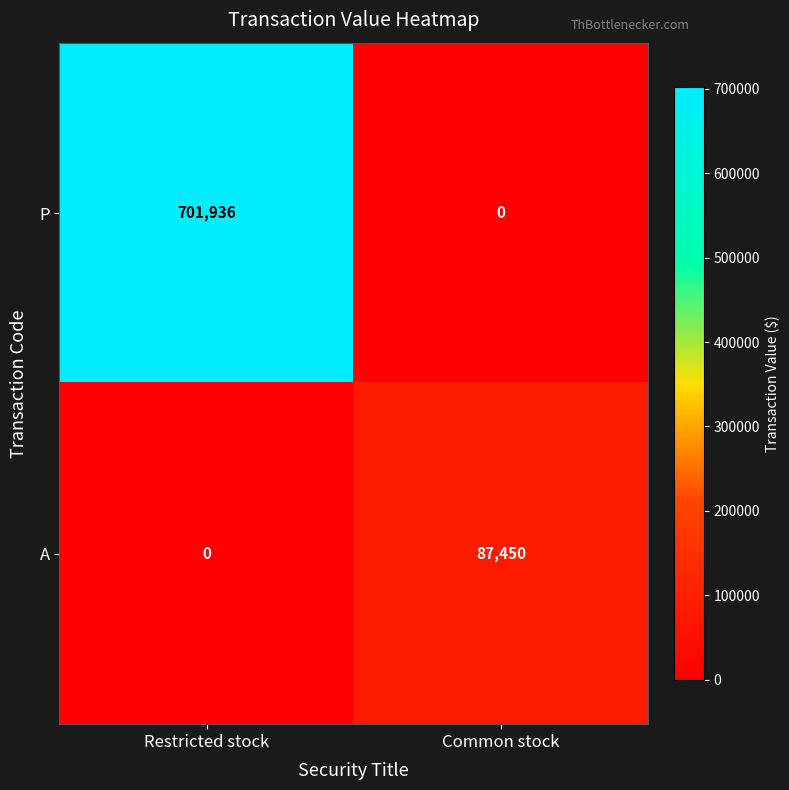

Where is A nearest to the value 43725?

Restricted stock